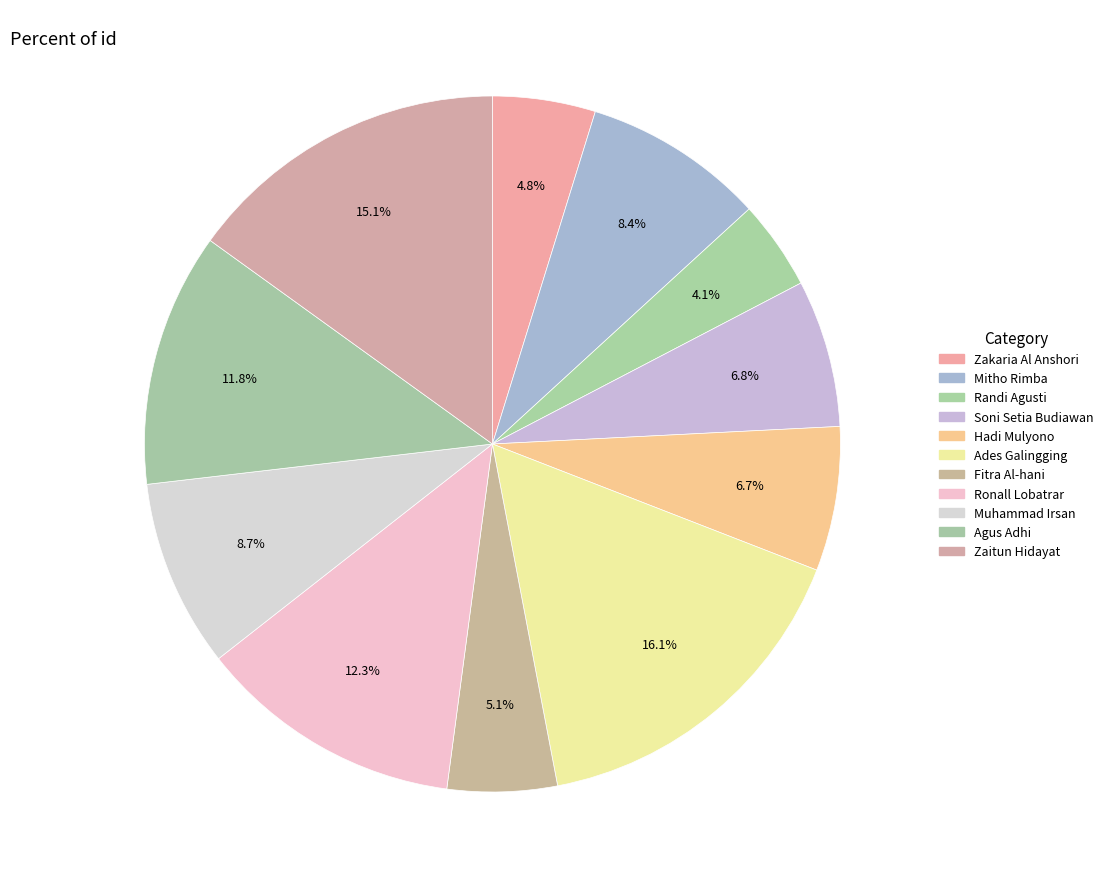

How many segments does this pie chart have?

11